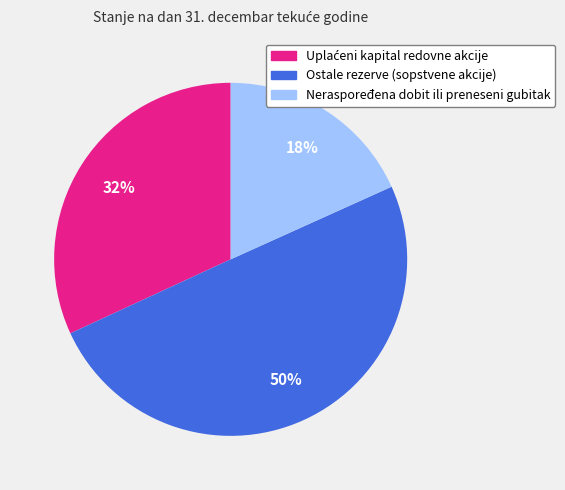

What percentage is the Ostale rezerve (sopstvene akcije) slice, to the nearest percent?

50%